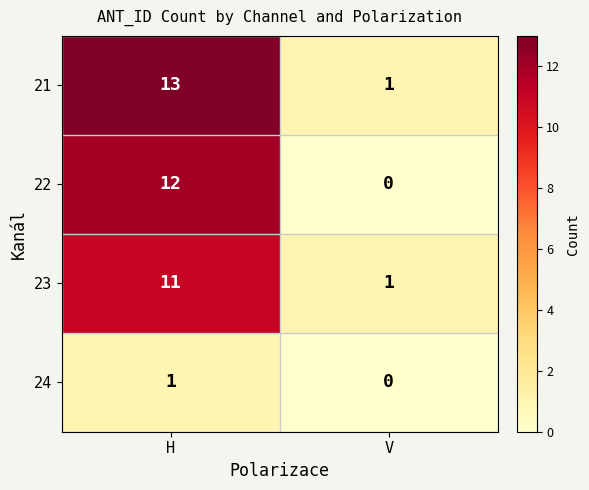

What is the spread (max minus min) of values at H?

12